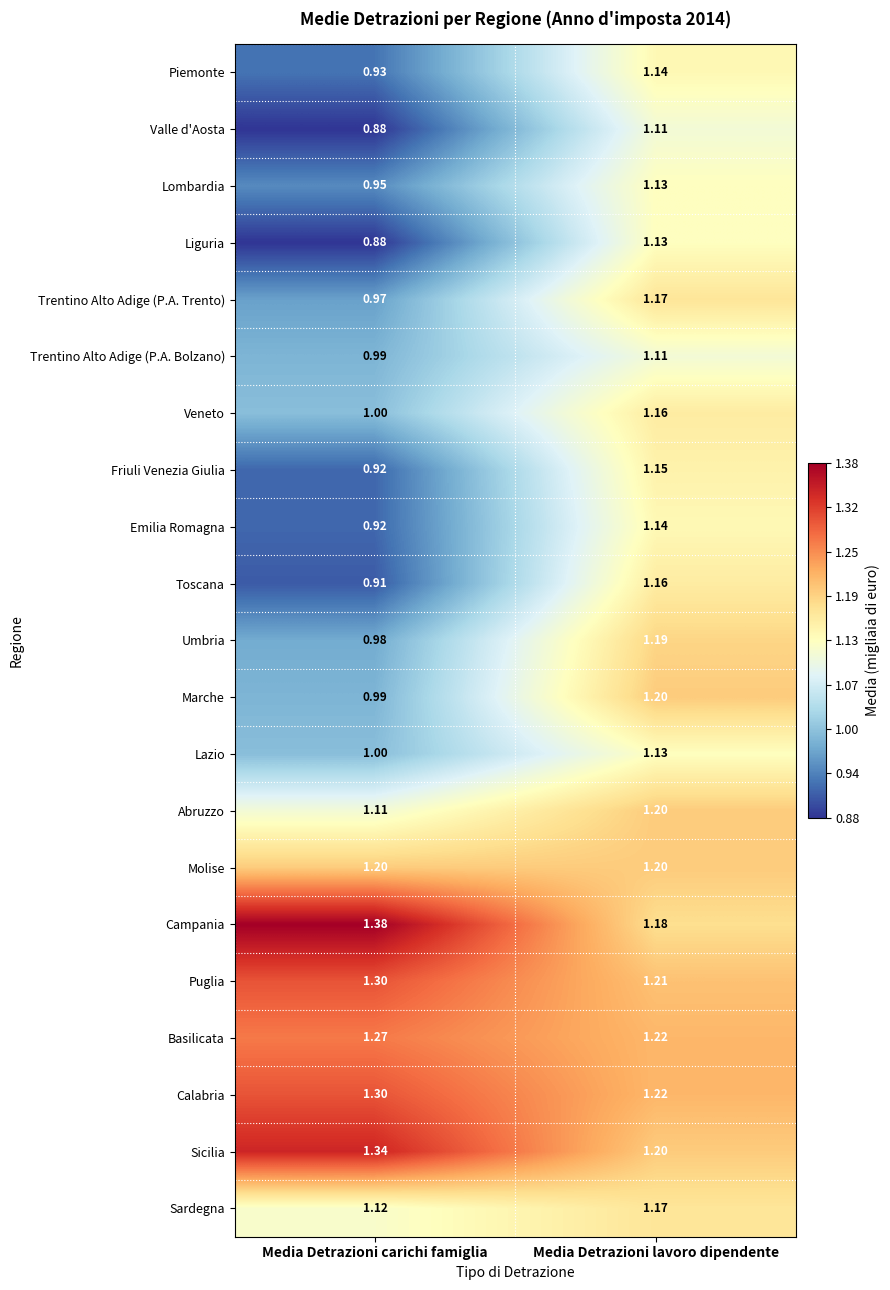

At which label does Marche reach its peak?

Media Detrazioni lavoro dipendente